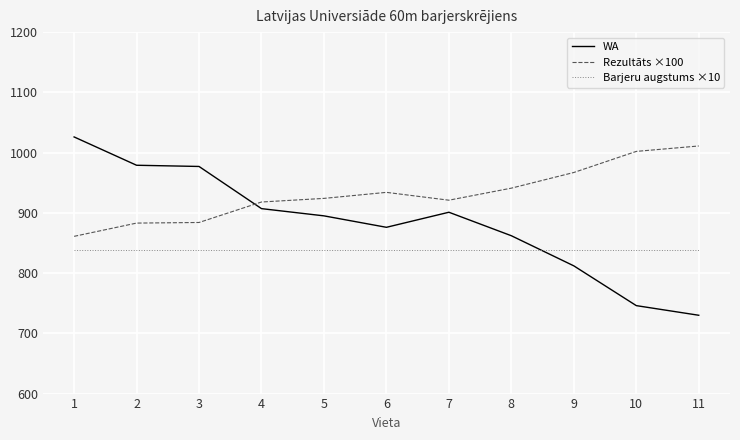

Rank the series by their average value, from highest to lowest.

Rezultāts ×100, WA, Barjeru augstums ×10